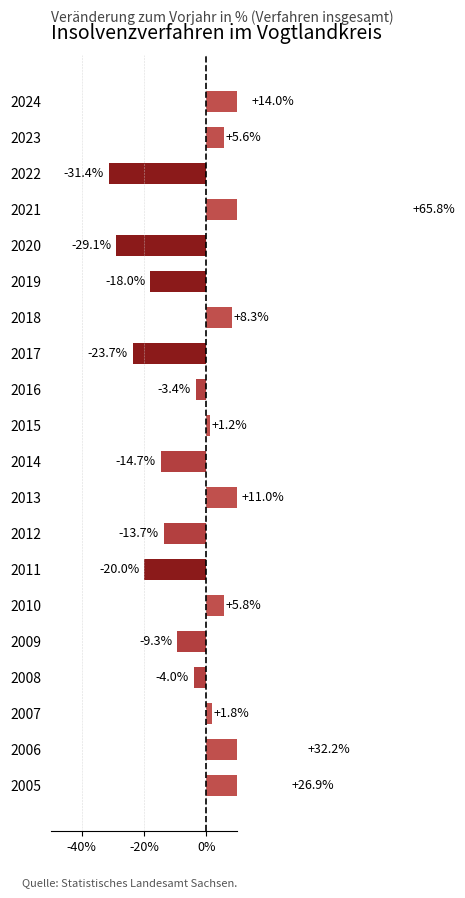

What is the sum of all values?

5.3